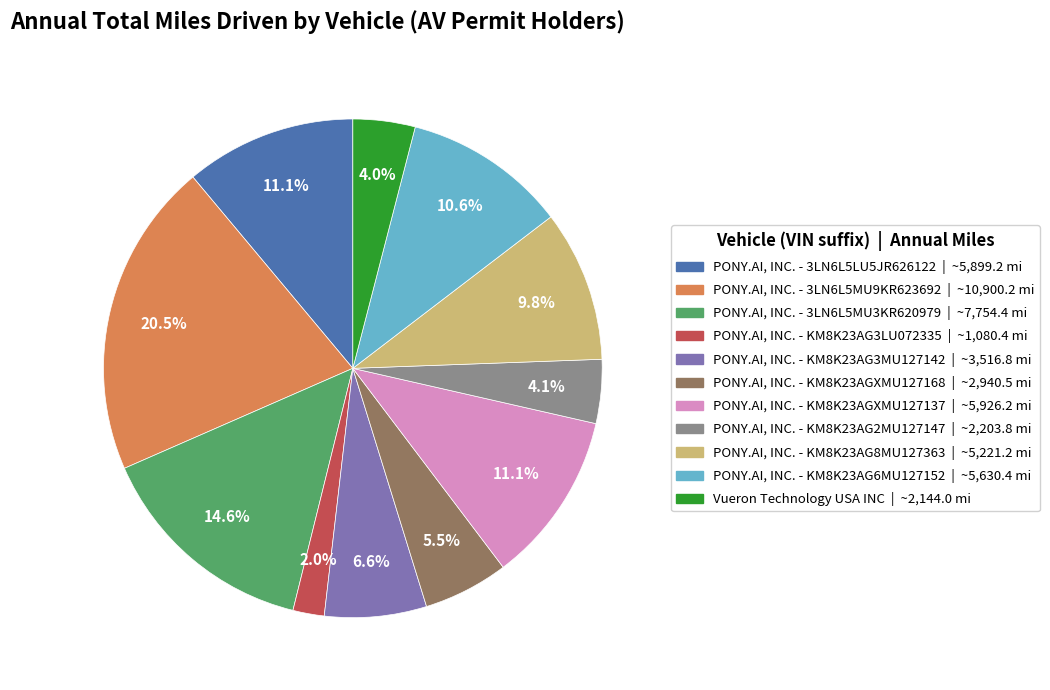

How many slices are in this pie chart?

11